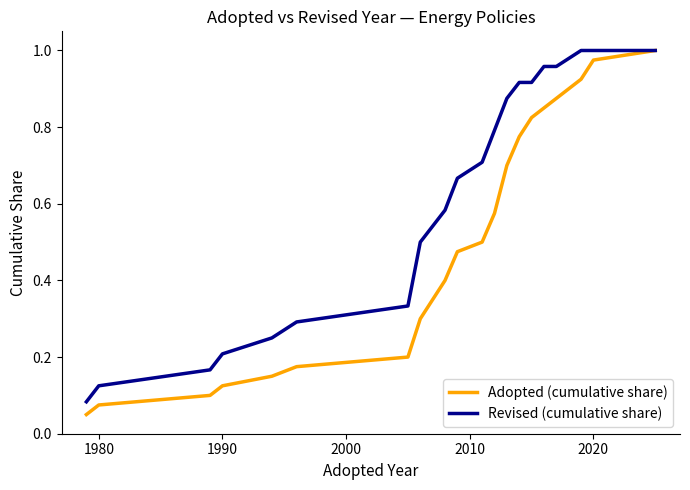

Which series has the largest total across all categories?

Revised (cumulative share)